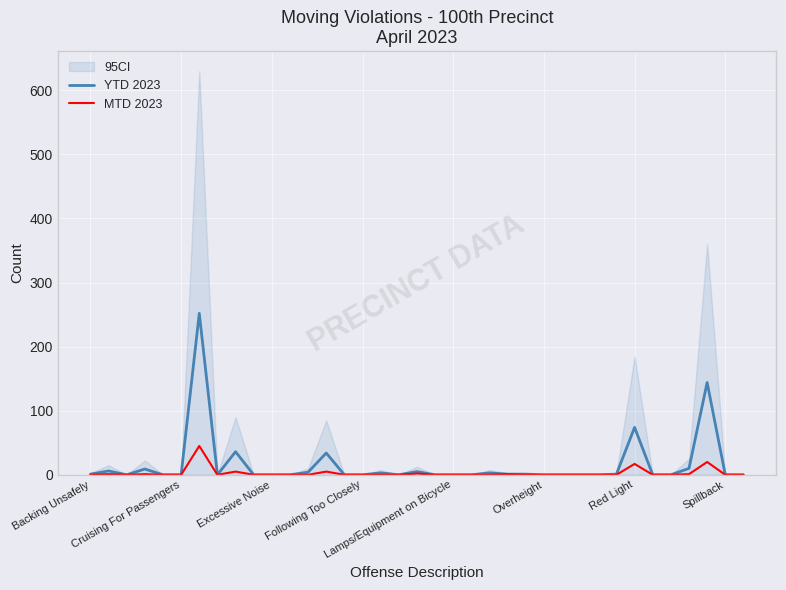

What is the maximum value for MTD 2023?

45